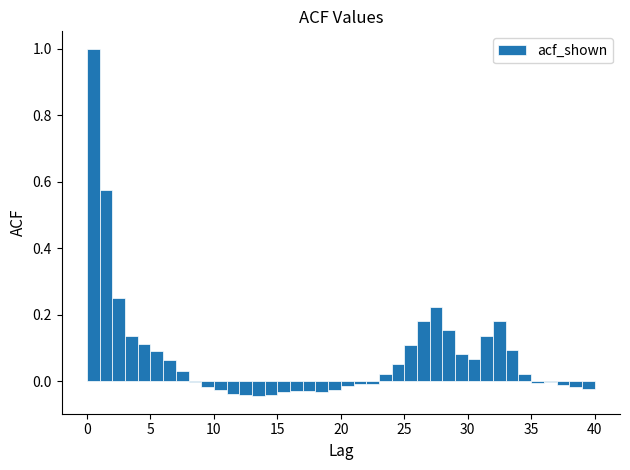

Read against the x-axis, roughly where is the centre of the tallest bar?

0.5